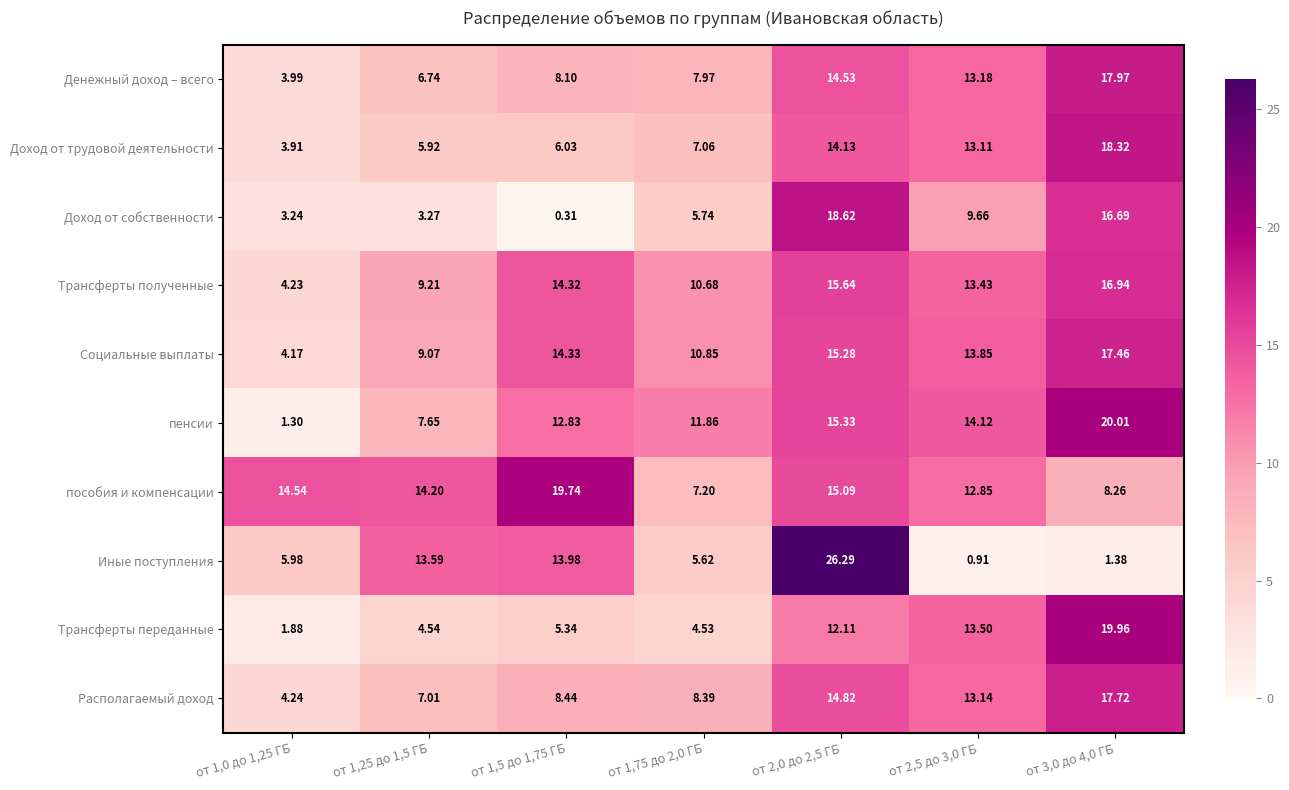

How many series are shown in this chart?

10